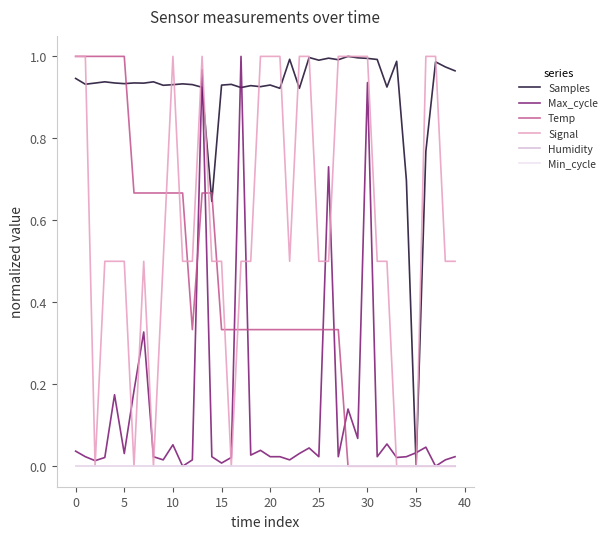

Does the chart have visible grid lines?

No